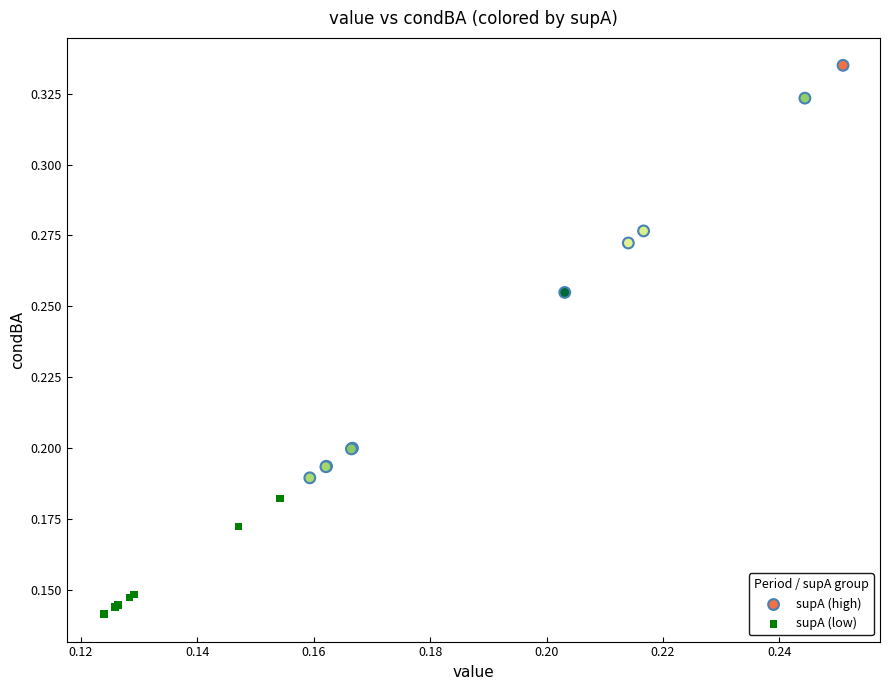

What are all the series names shown in the legend?

supA (high), supA (low)